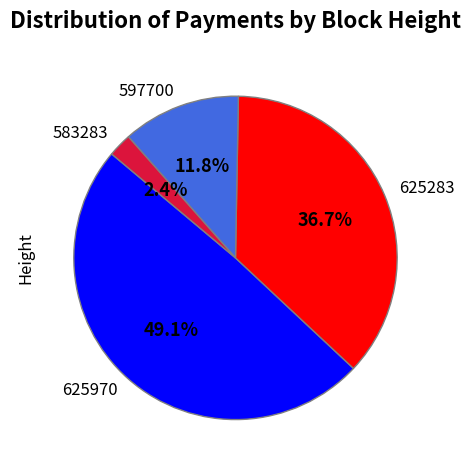

To the nearest percent, what is the difference between the largest and smallest slice percentages?

47%